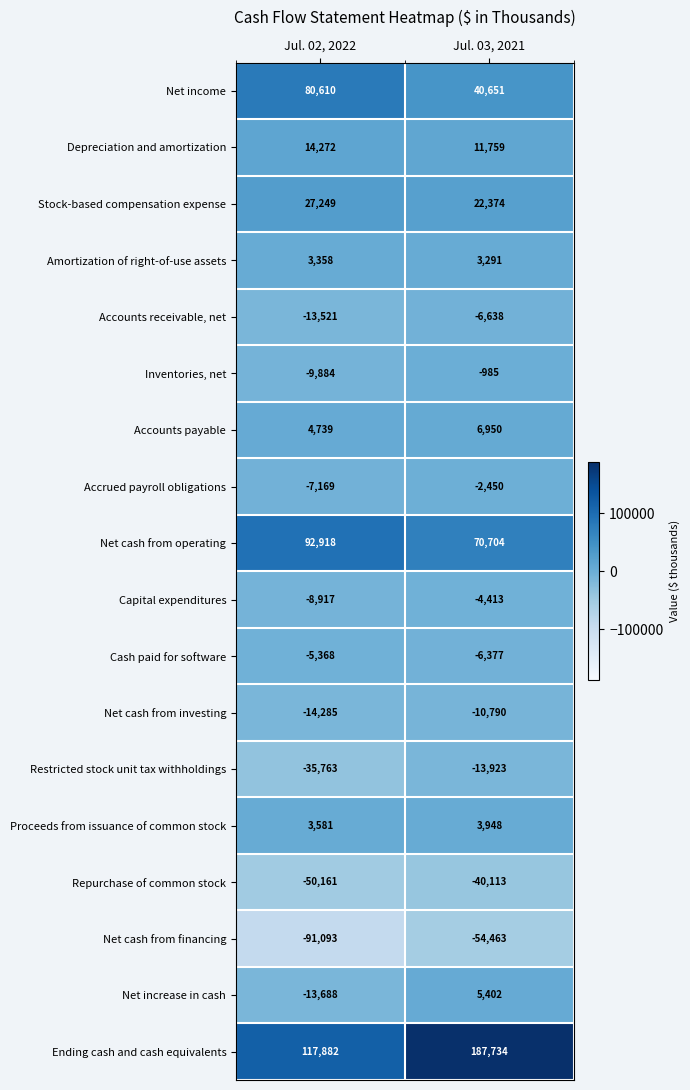

What is the smallest value displayed?

-91093